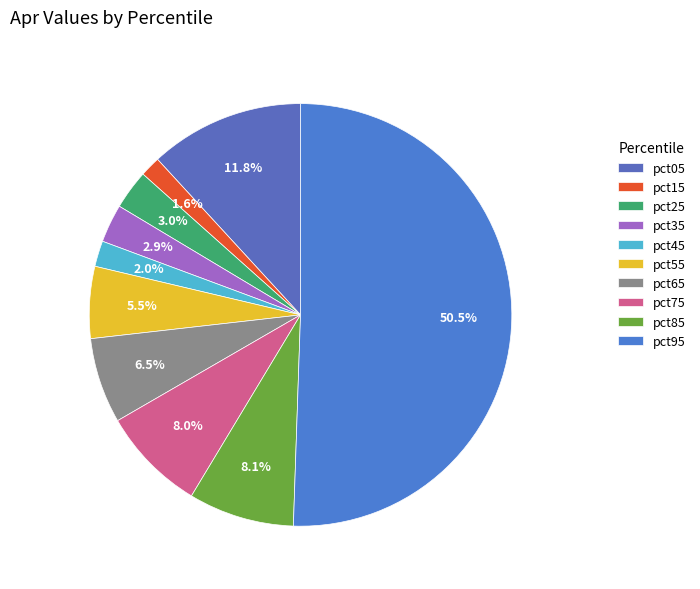

To the nearest percent, what is the difference between the pct85 and pct05 slice percentages?

4%